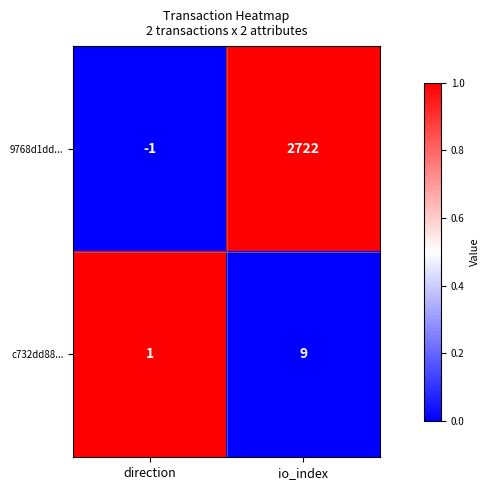

True or false: 9768d1dd... has a value of -1 at direction.

True